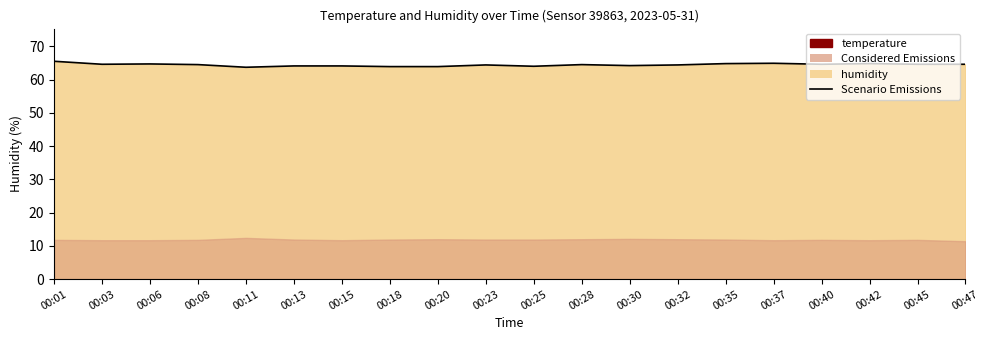

Between 00:08 and 00:03, which is larger?

00:03